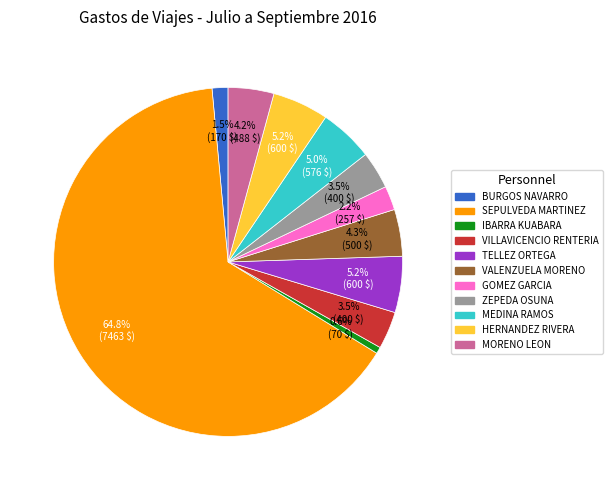

Combined, do VALENZUELA MORENO and HERNANDEZ RIVERA account for over 50%?

No